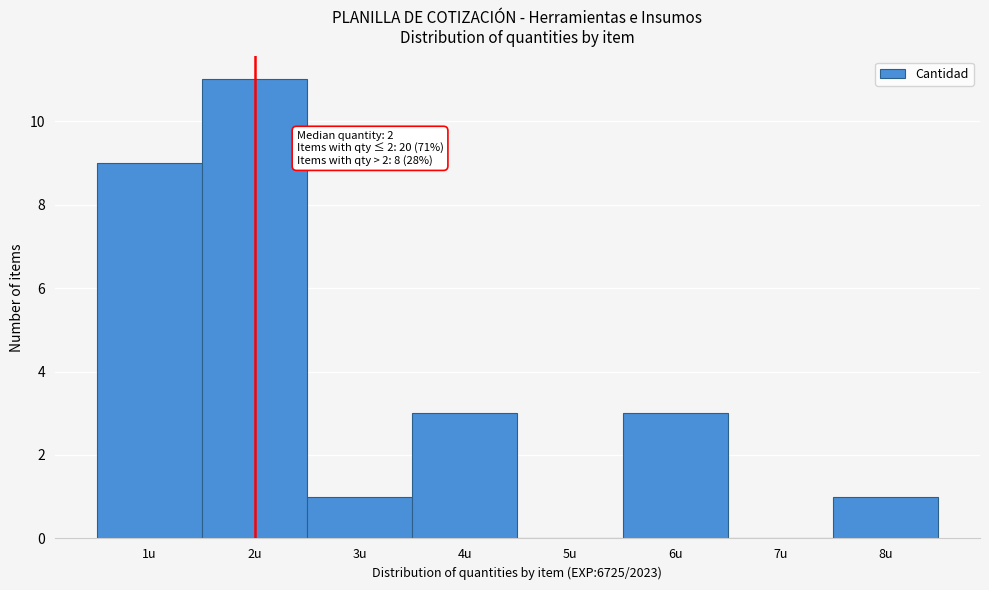

Which range on the x-axis has the tallest bar?

1.5 to 2.5